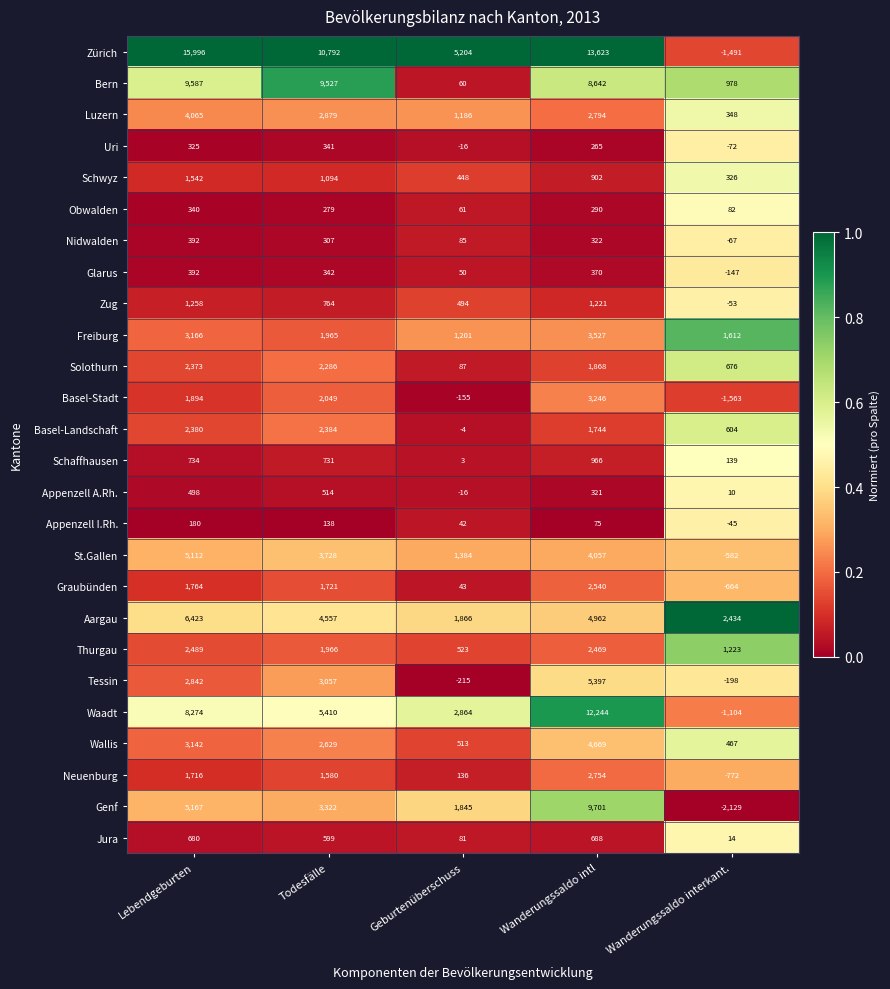

Which series has the widest spread of values?

Zürich